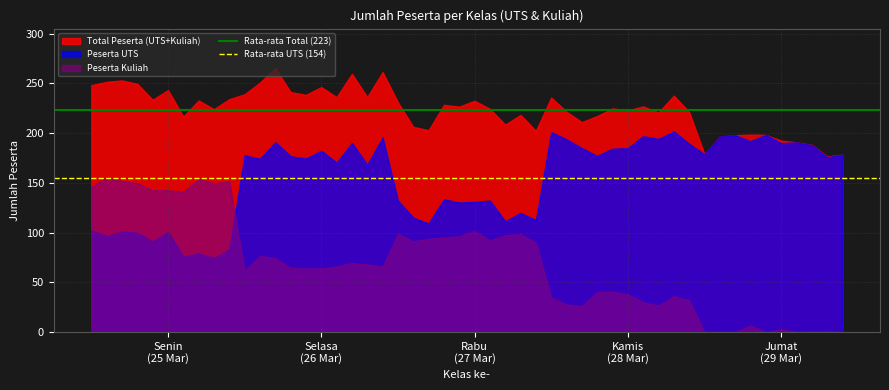

Which series has the largest total across all categories?

Total Peserta (UTS+Kuliah)